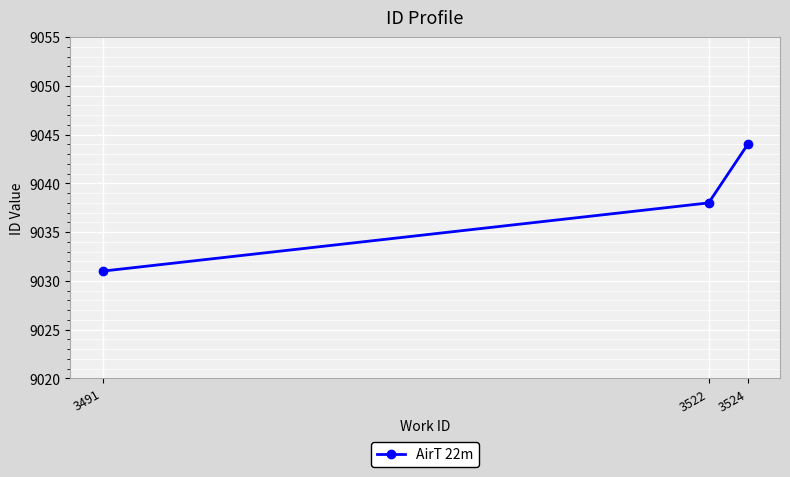

What is the difference between the values at 3491 and 3522?

7